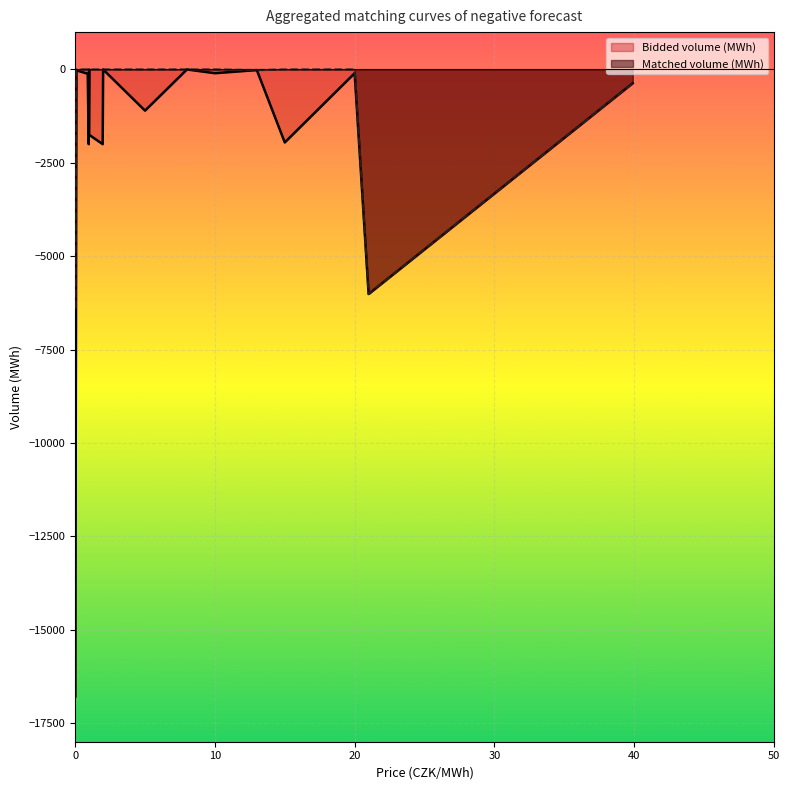

What is the sum of the Bidded volume (MWh) values at 0.09 and 0.97?

-2022.6